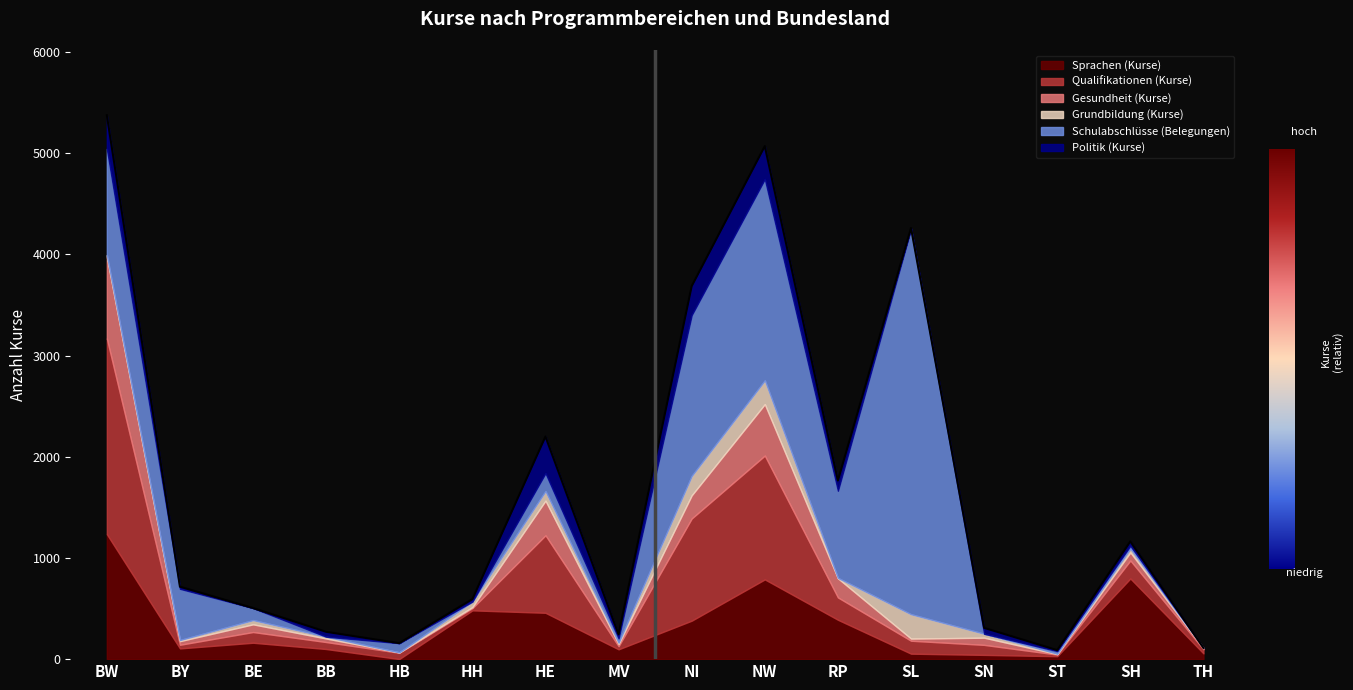

What is the sum of all Grundbildung (Kurse) values?

1010